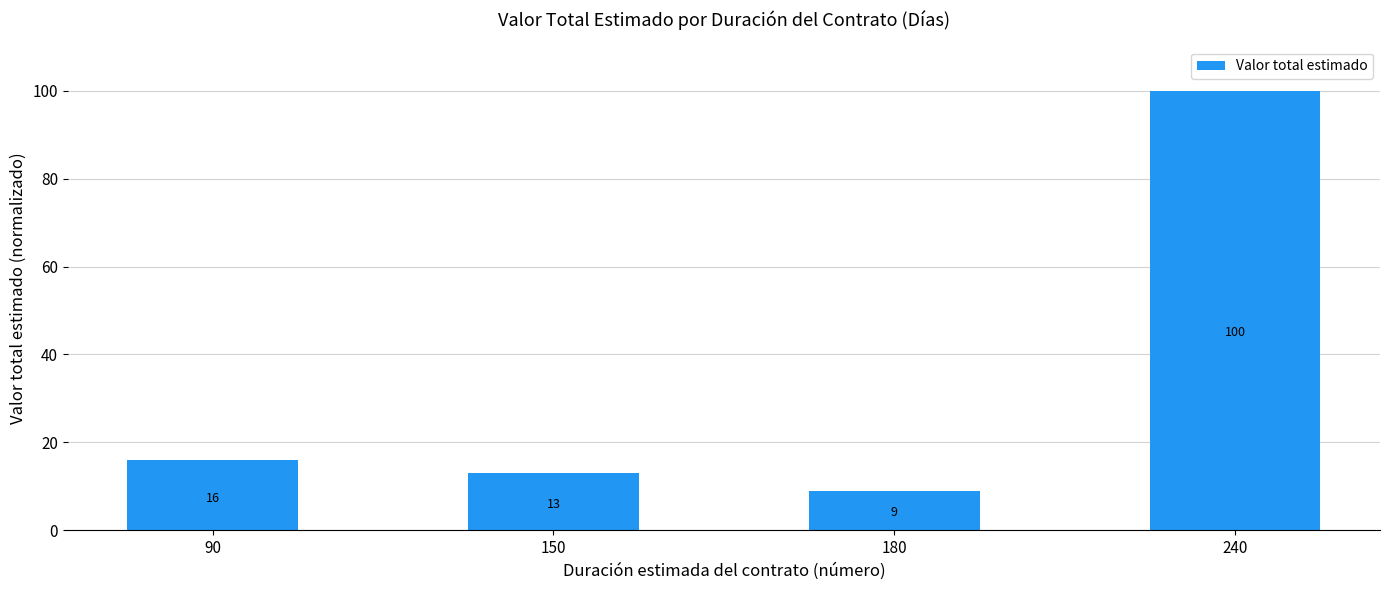

What is the maximum value shown in the chart?

100